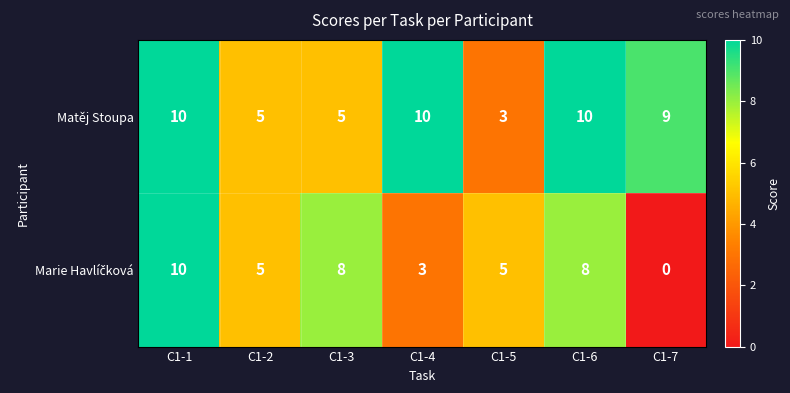

The value of Matěj Stoupa at C1-4 is 10. True or false?

True